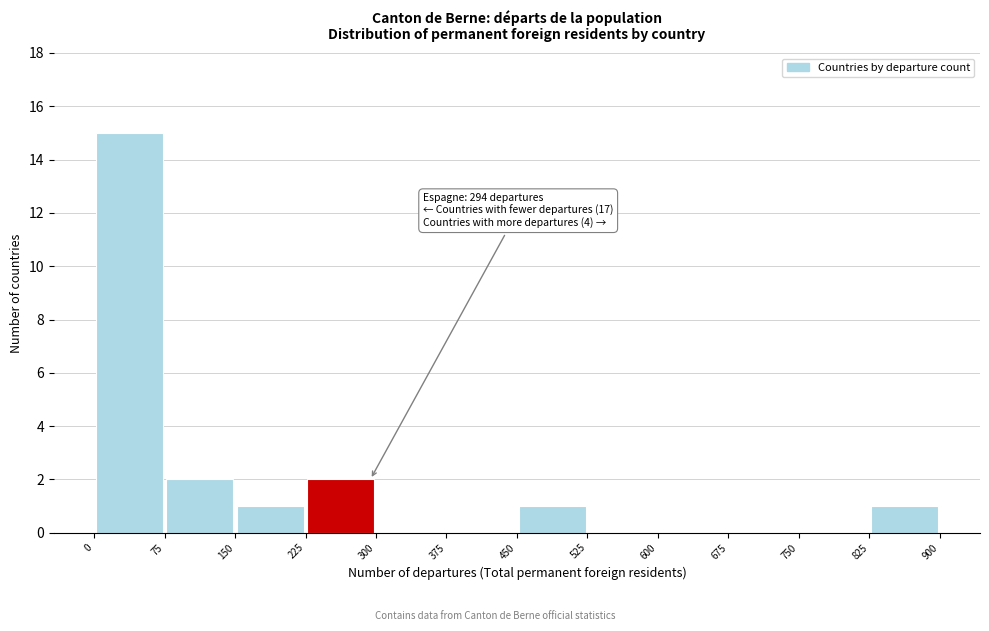

Over which range of the x-axis is the bar tallest?

0 to 75